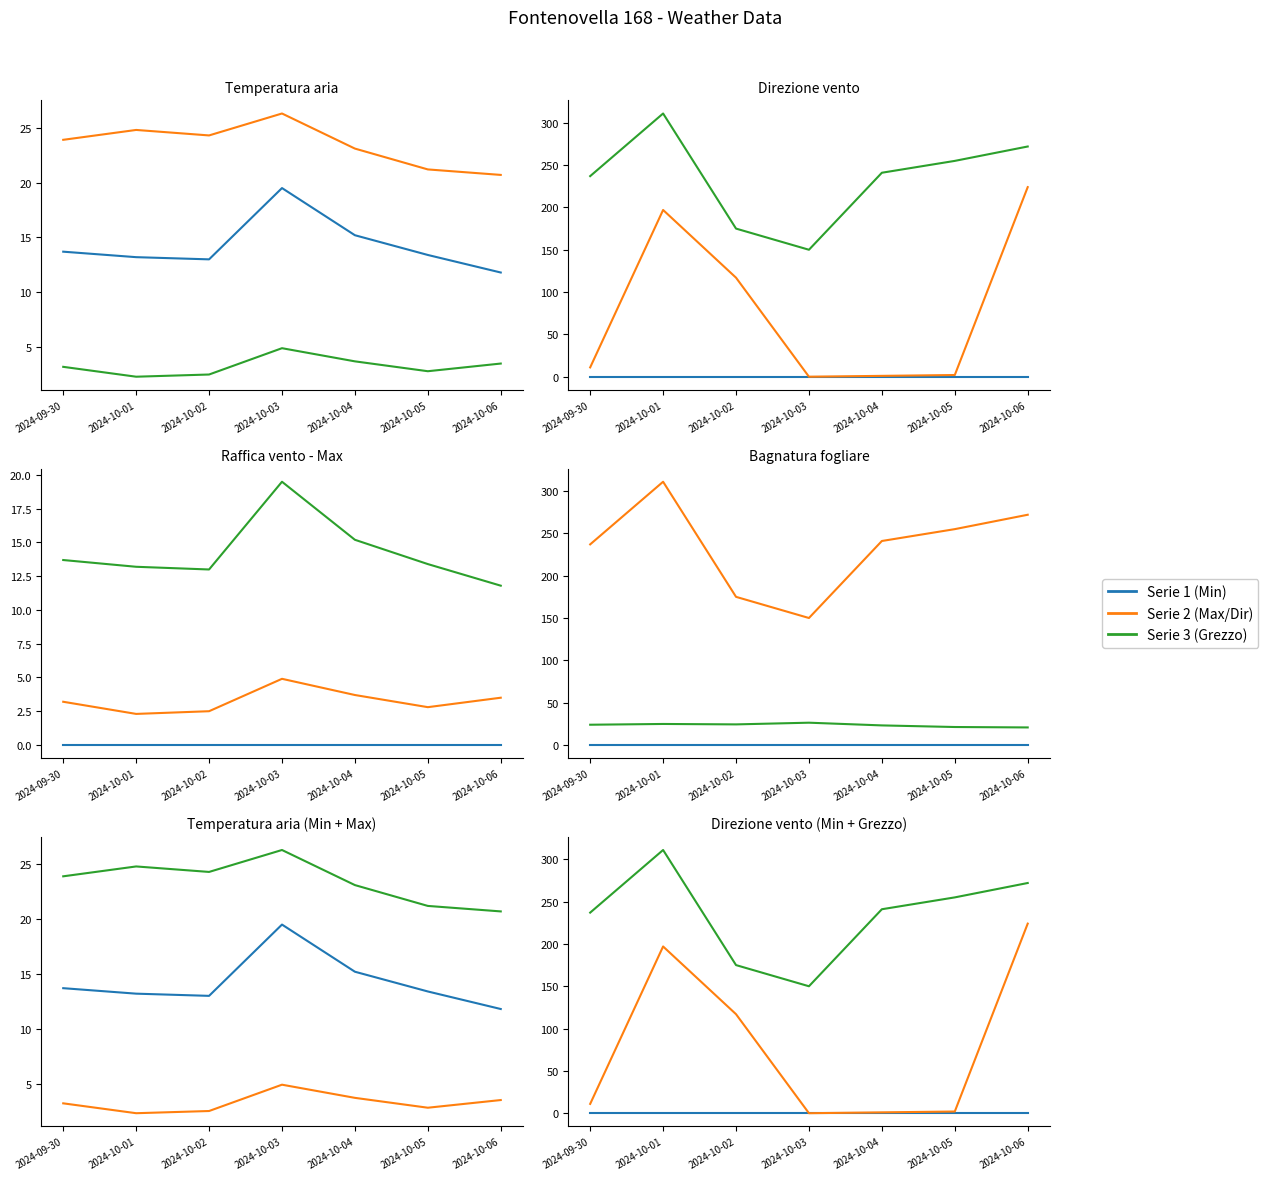

Reading left to right, transcribe all the data shown in this chart.

T. aria - Min: 2024-09-30=13.7	2024-10-01=13.2	2024-10-02=13.0	2024-10-03=19.5	2024-10-04=15.2	2024-10-05=13.4	2024-10-06=11.8
T. aria - Max: 2024-09-30=23.9	2024-10-01=24.8	2024-10-02=24.3	2024-10-03=26.3	2024-10-04=23.1	2024-10-05=21.2	2024-10-06=20.7
Raffica vento - Max: 2024-09-30=3.2	2024-10-01=2.3	2024-10-02=2.5	2024-10-03=4.9	2024-10-04=3.7	2024-10-05=2.8	2024-10-06=3.5
Bagnatura - Min: 2024-09-30=0.0	2024-10-01=0.0	2024-10-02=0.0	2024-10-03=0.0	2024-10-04=0.0	2024-10-05=0.0	2024-10-06=0.0
Dir. vento - Min: 2024-09-30=11.0	2024-10-01=197.0	2024-10-02=117.0	2024-10-03=0.0	2024-10-04=1.0	2024-10-05=2.0	2024-10-06=224.0
Dir. vento - Grezzo: 2024-09-30=237.0	2024-10-01=311.0	2024-10-02=175.0	2024-10-03=150.0	2024-10-04=241.0	2024-10-05=255.0	2024-10-06=272.0